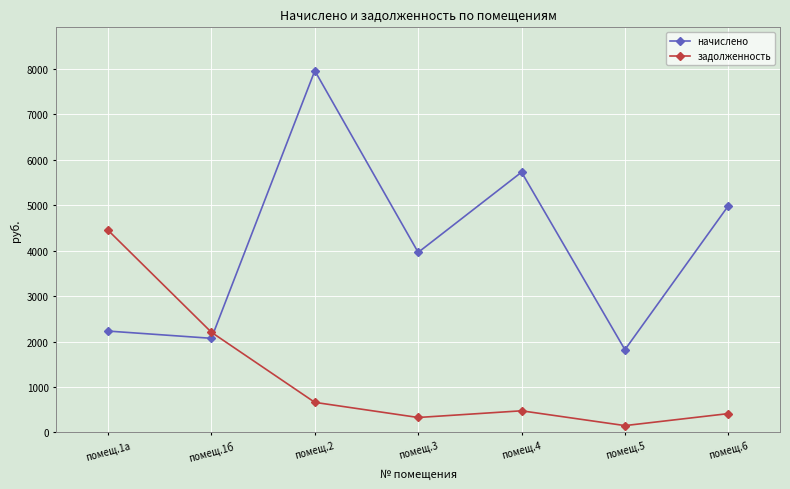

How many data points in задолженность are less than 477?

3